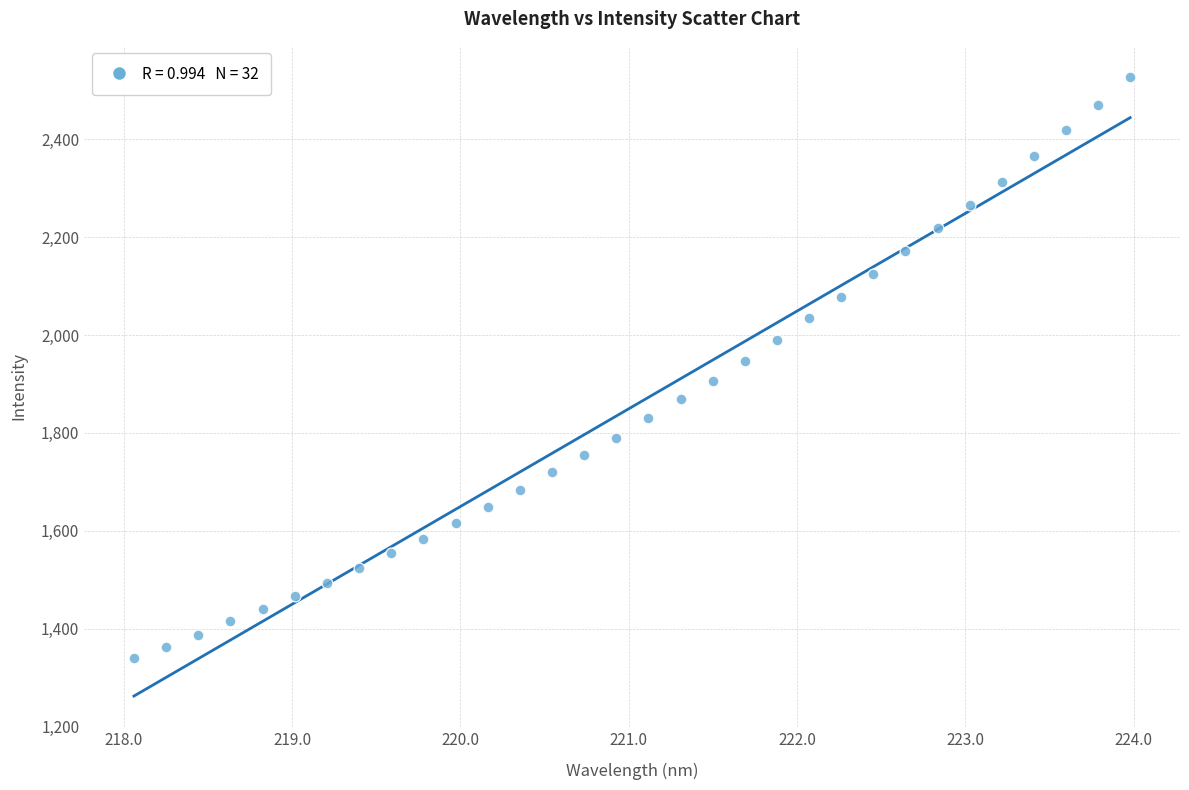

What is the range of Y values (max minus min)?

1187.4